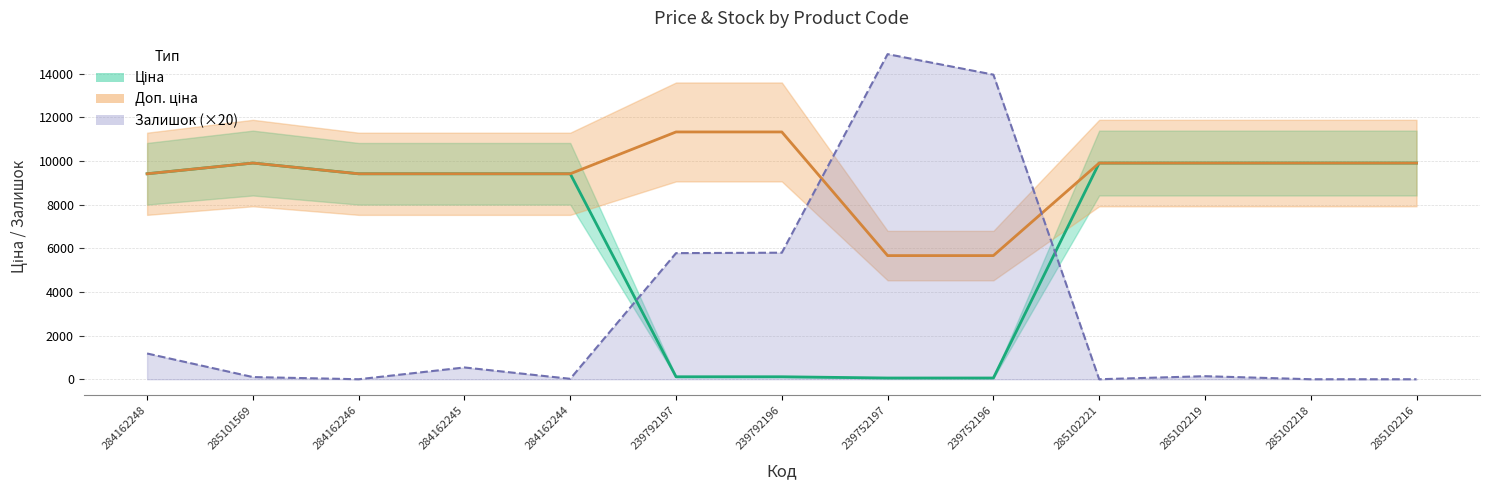

At which category is the sum across all series the highest?

239752197